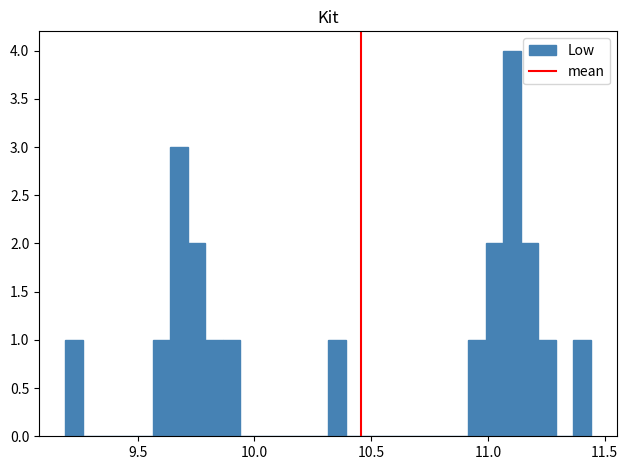

Read against the x-axis, roughly where is the centre of the tallest bar?

11.10